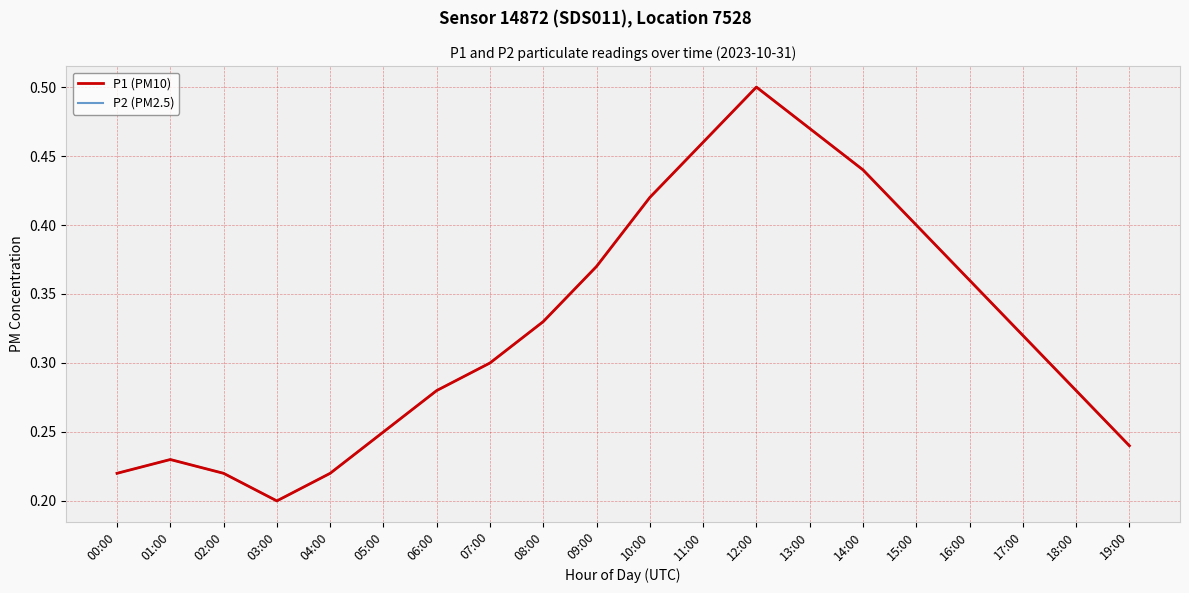

At which category does P1 (PM10) reach its first local peak?

01:00